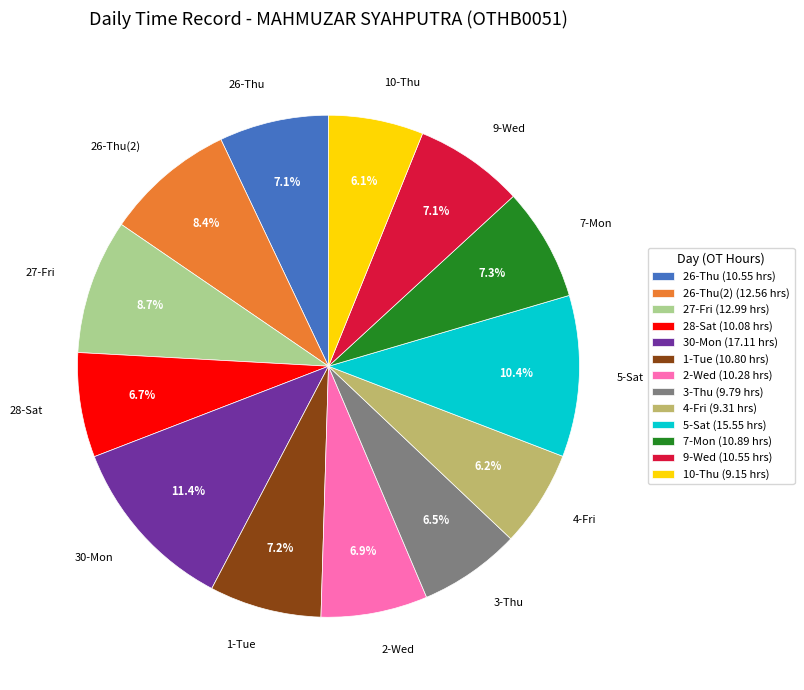

Is 30-Mon the majority of the pie?

No